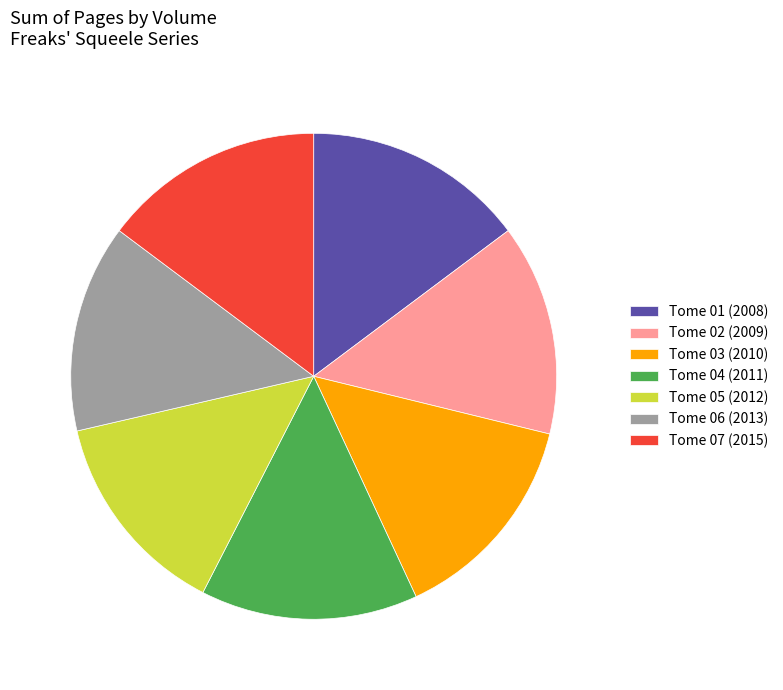

Combined, do Tome 07 (2015) and Tome 03 (2010) account for over 50%?

No